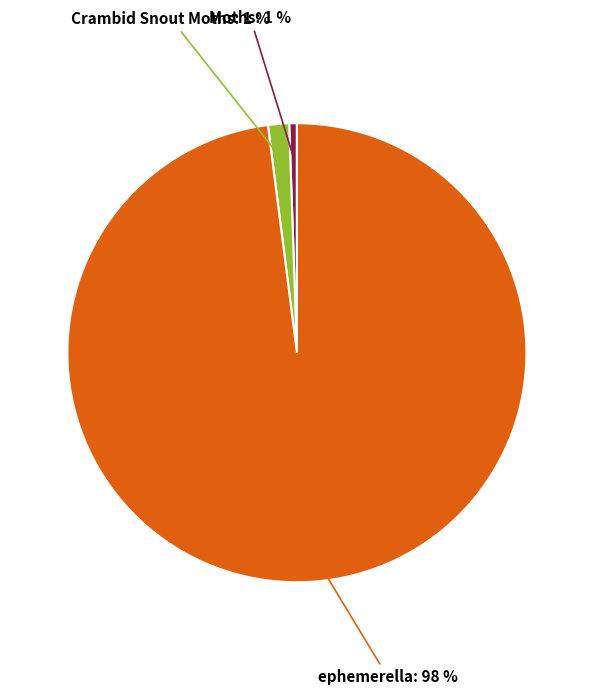

To the nearest percent, what percentage of the pie is Crambid Snout Moths?

1%